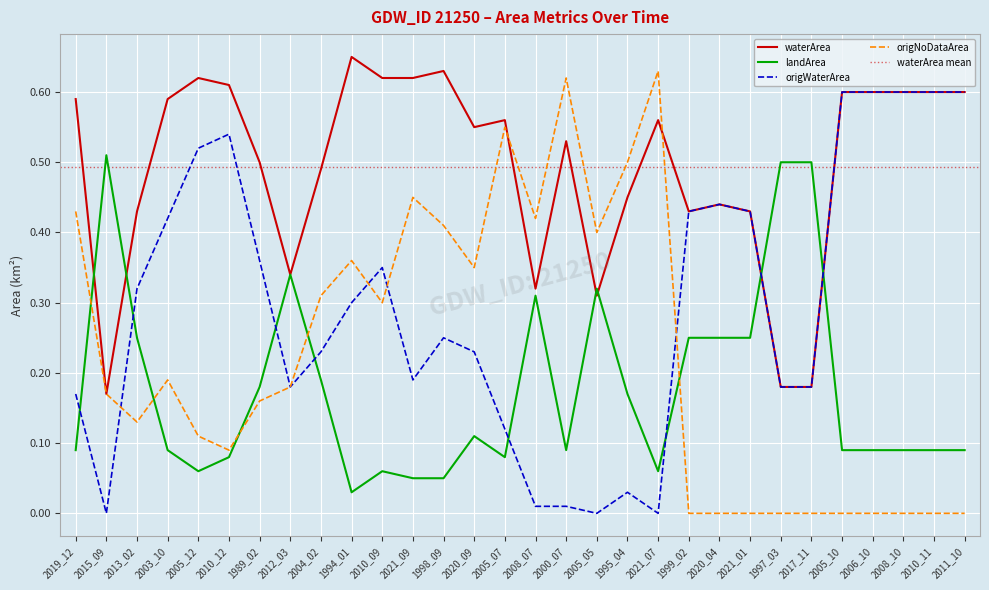

True or false: landArea has a value of 0.3 at 2012_03.

True